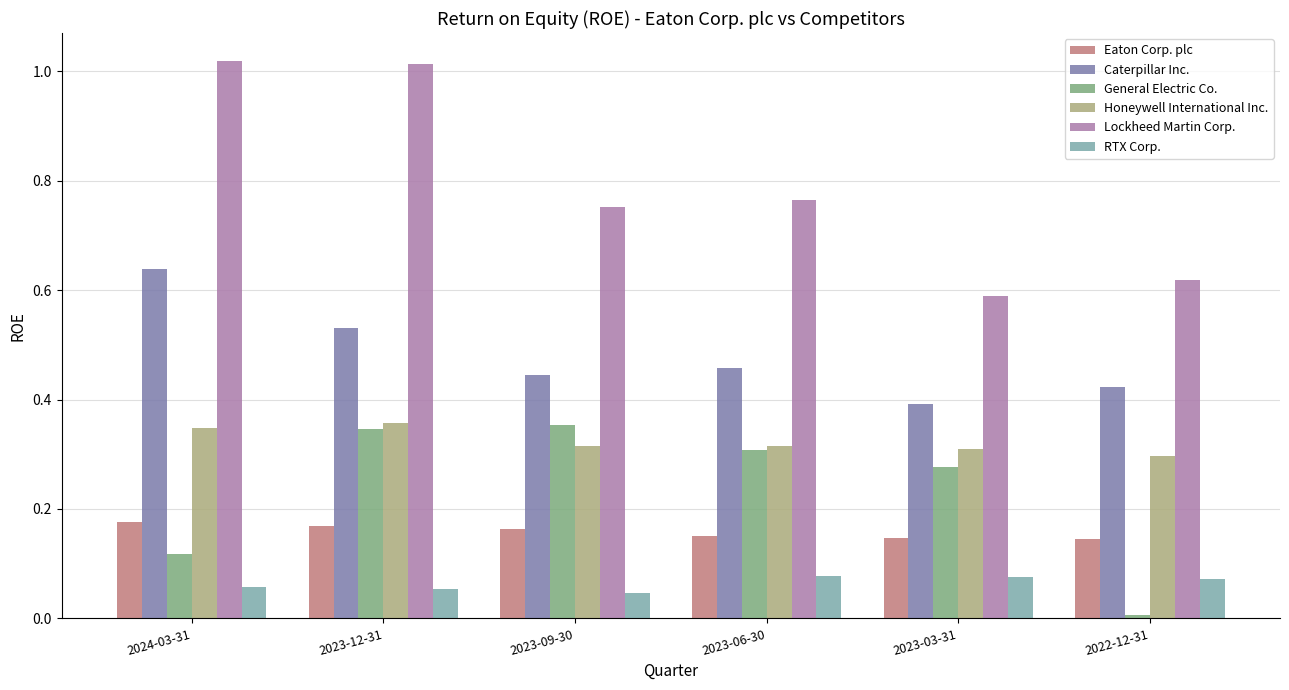

How many series are shown in this chart?

6